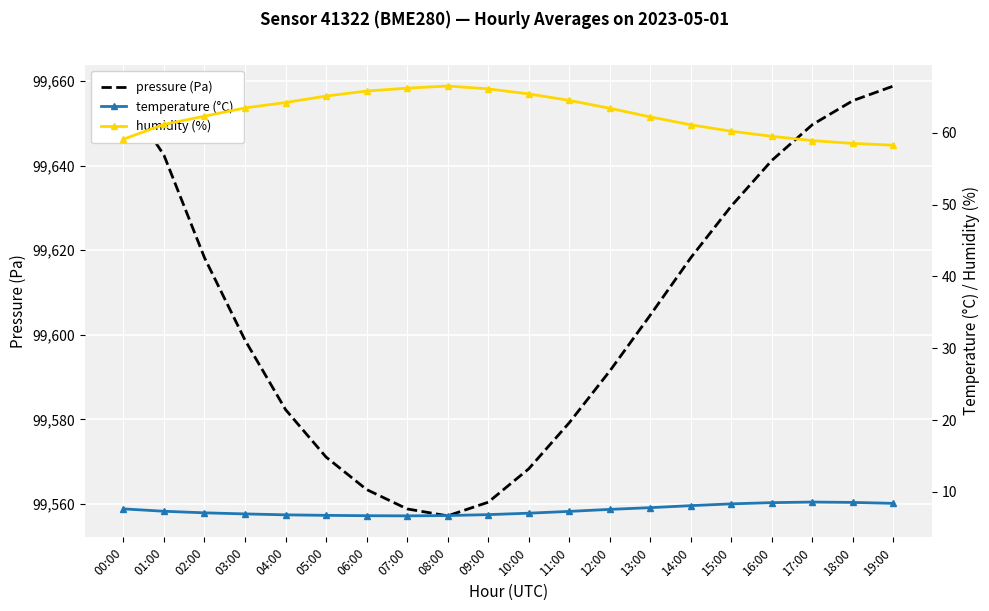

What is the difference between the second highest and second lowest values in the pressure series?

98.1